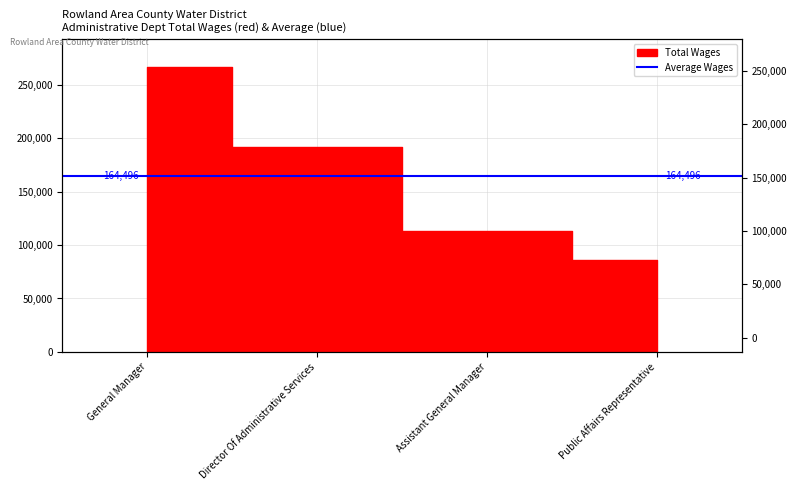

True or false: there are more than 0 points higher than both neighbors.

False